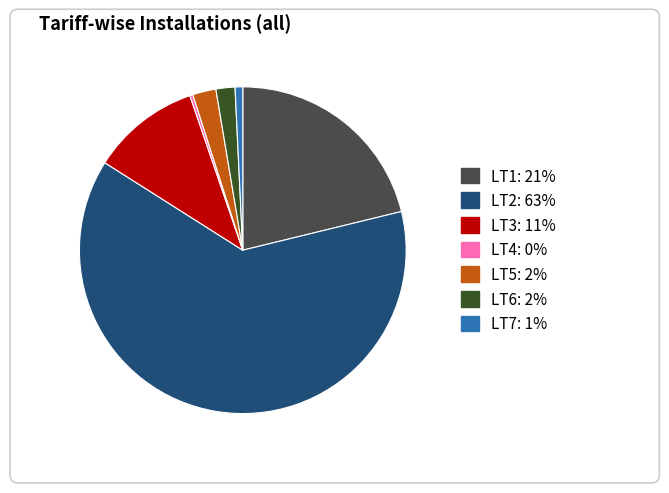

To the nearest percent, what portion does LT1 represent?

21%